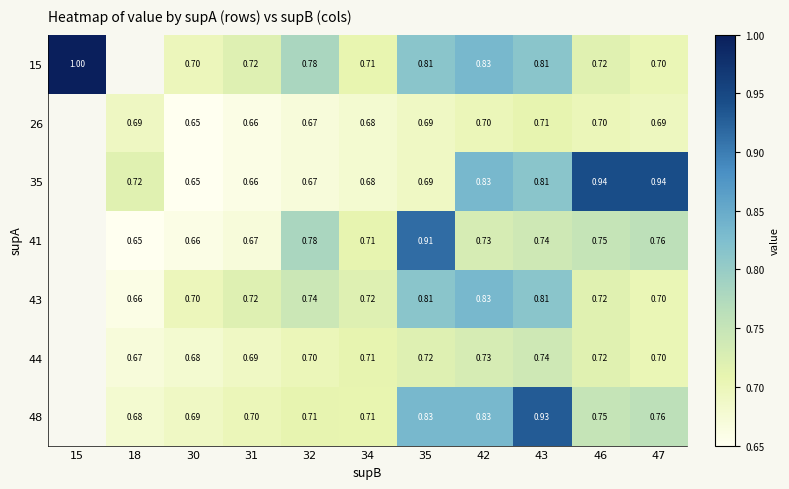

Is the value of 48 at 31 greater than the value of 35 at 32?

Yes